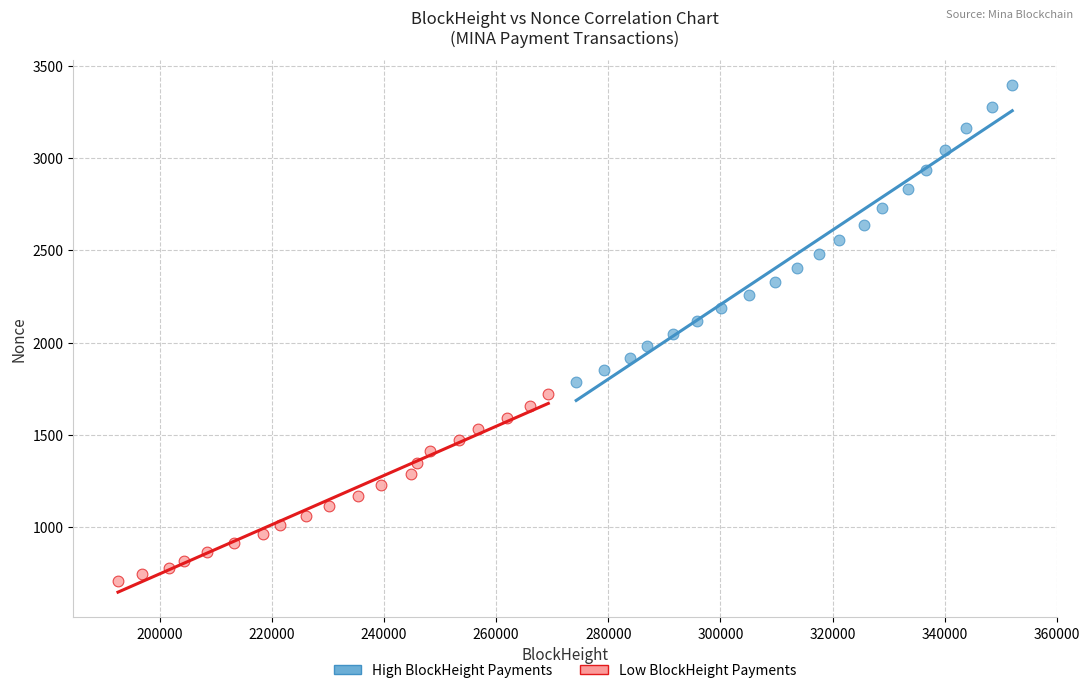

Which series reaches the minimum Y coordinate?

Low BlockHeight Payments